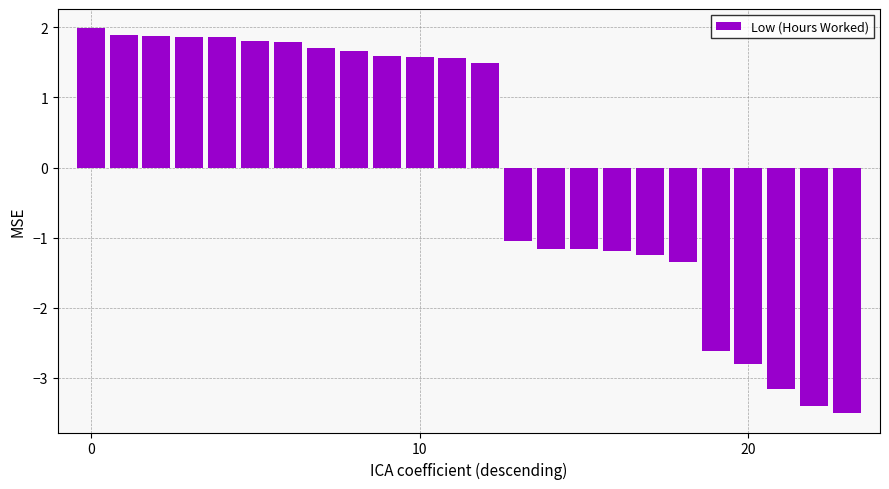

What is the value of the 16th bar from the left?

-1.2